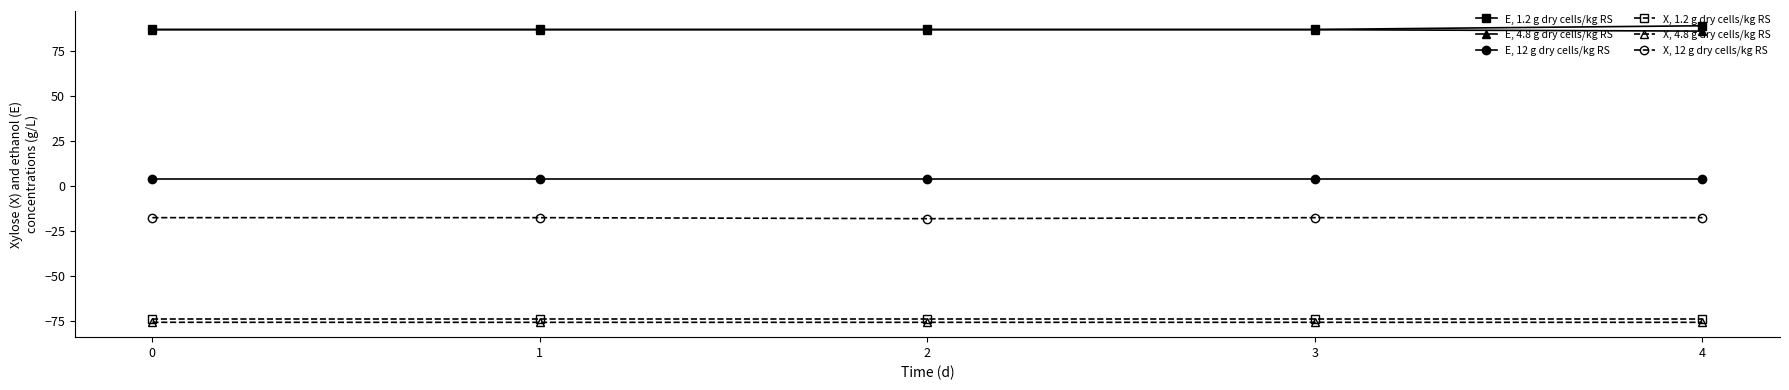

True or false: X, 12 g dry cells/kg RS and E, 4.8 g dry cells/kg RS cross at least once.

False